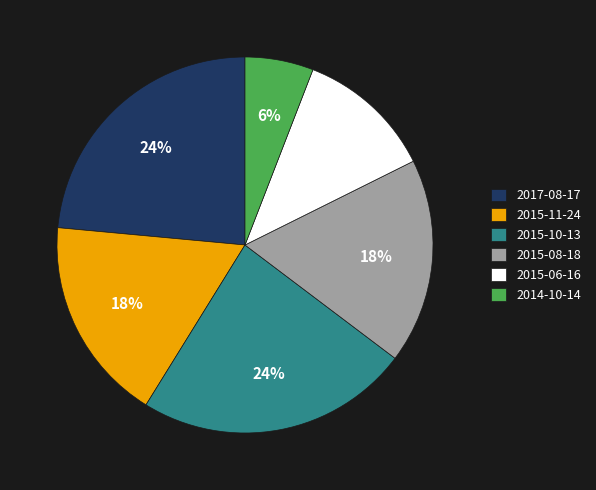

Do 2015-06-16 and 2014-10-14 together represent more than half of the pie?

No